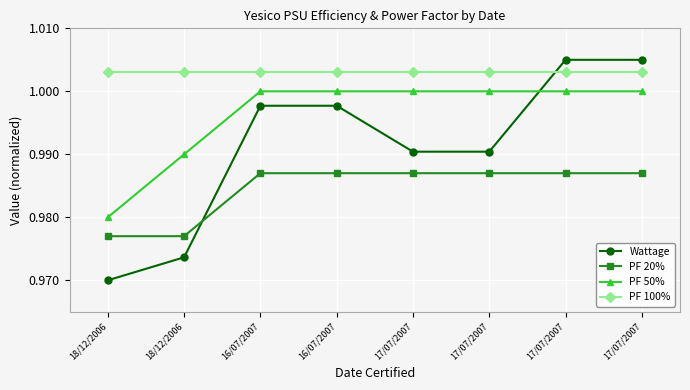

Between 16/07/2007 and 17/07/2007, which is larger?

17/07/2007